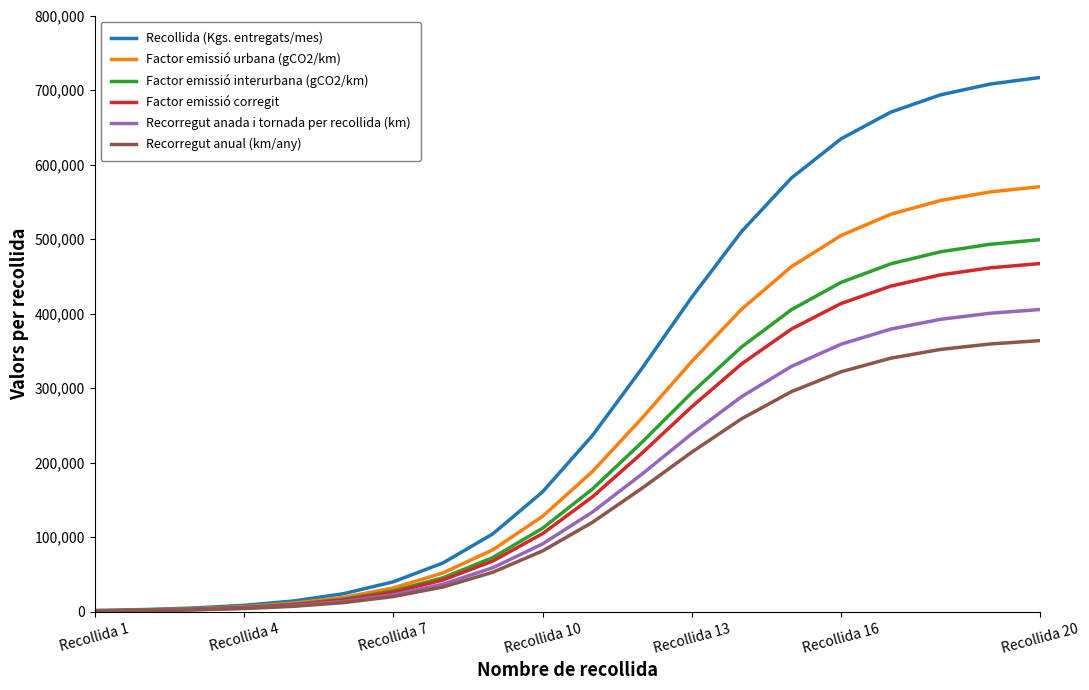

What are all the series names shown in the legend?

Recollida (Kgs. entregats/mes), Factor emissió urbana (gCO2/km), Factor emissió interurbana (gCO2/km), Factor emissió corregit, Recorregut anada i tornada per recollida (km), Recorregut anual (km/any)